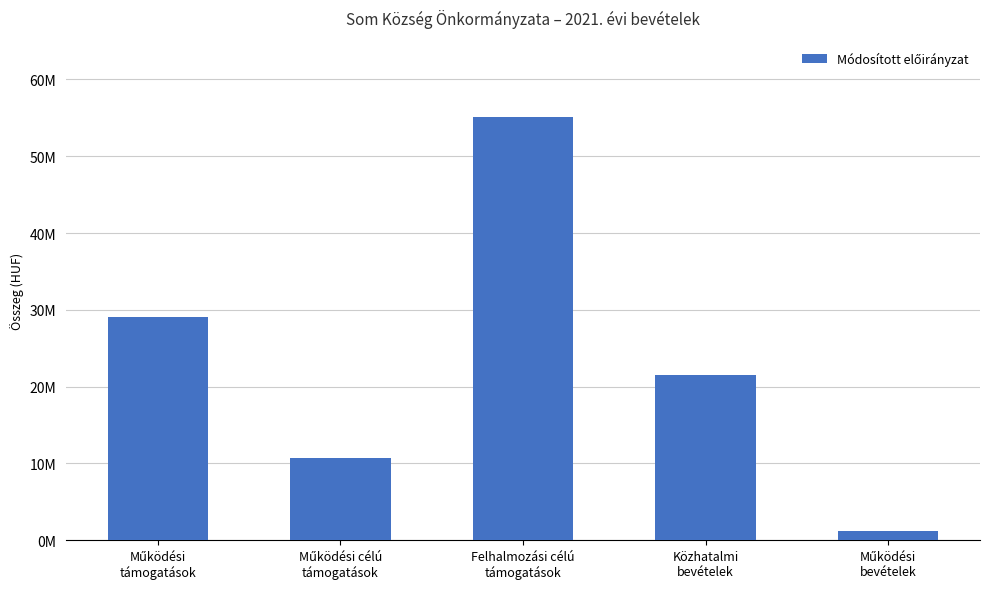

Are the bars horizontal?

No